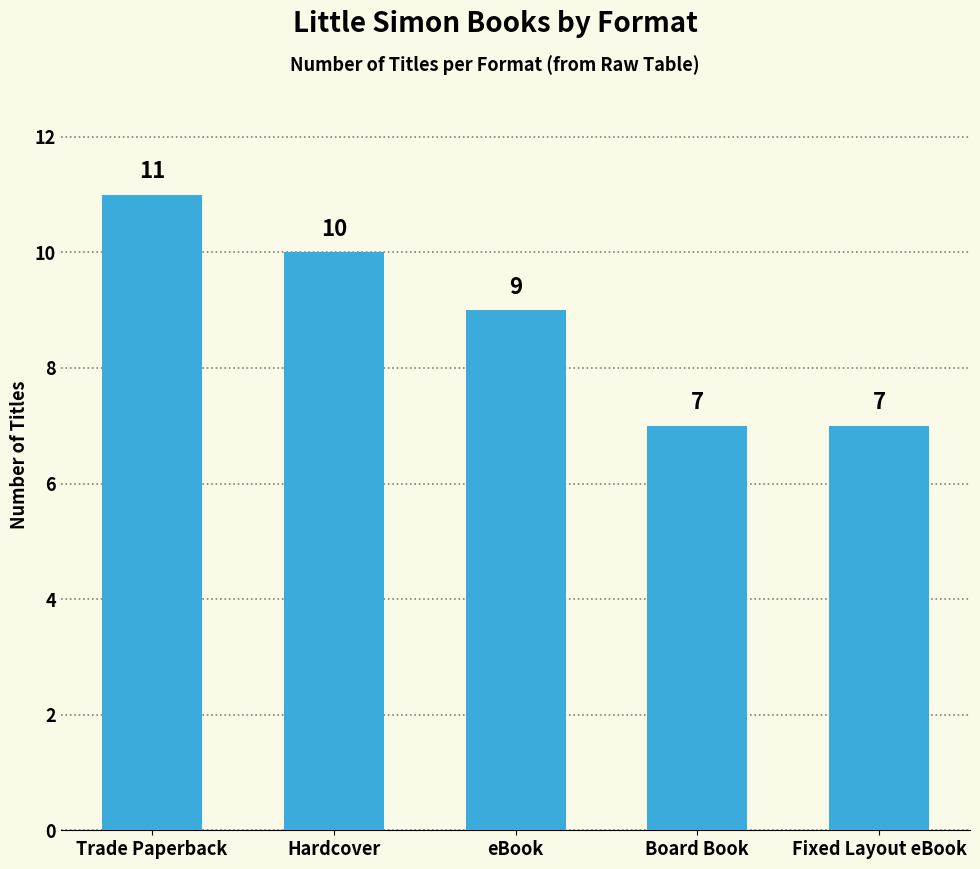

What is the ratio of the value at Hardcover to the value at Fixed Layout eBook?

1.4